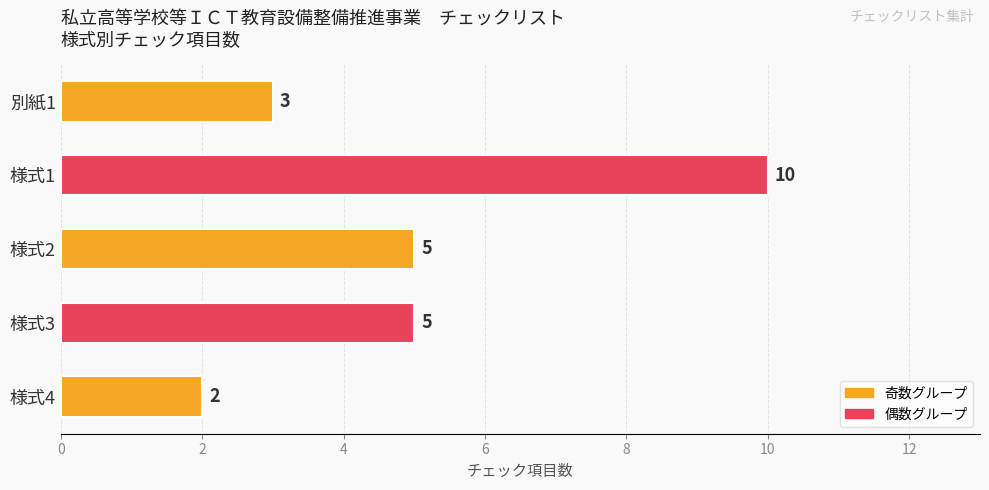

How many bars are there in total?

5